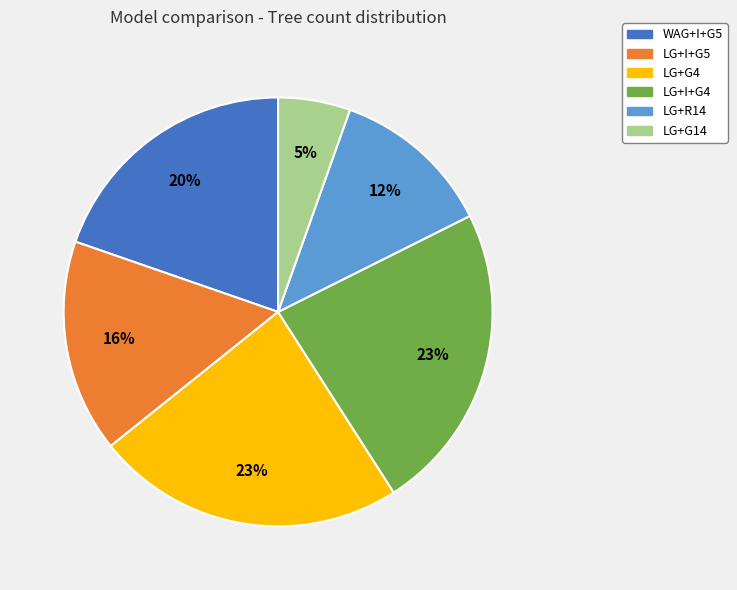

To the nearest percent, what is the difference between the LG+I+G4 and LG+I+G5 slice percentages?

7%